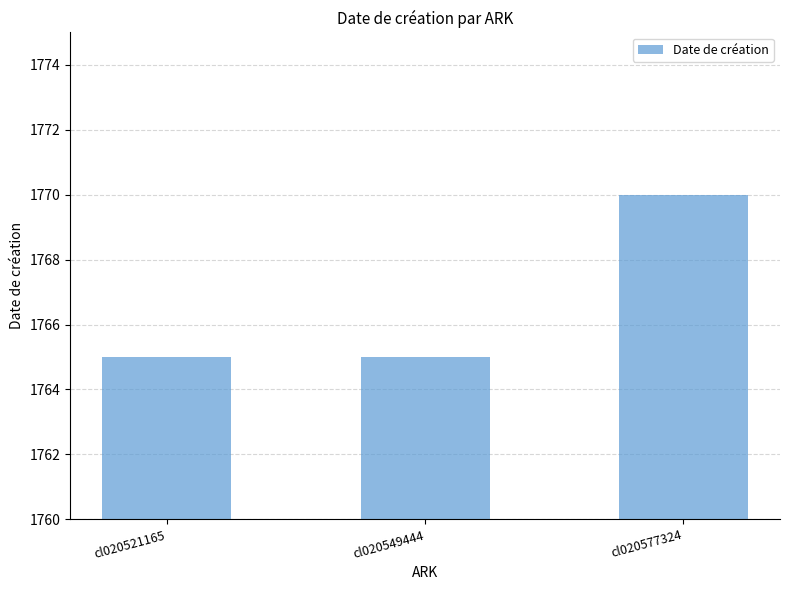

True or false: the data shows 1765 at cl020521165.

True